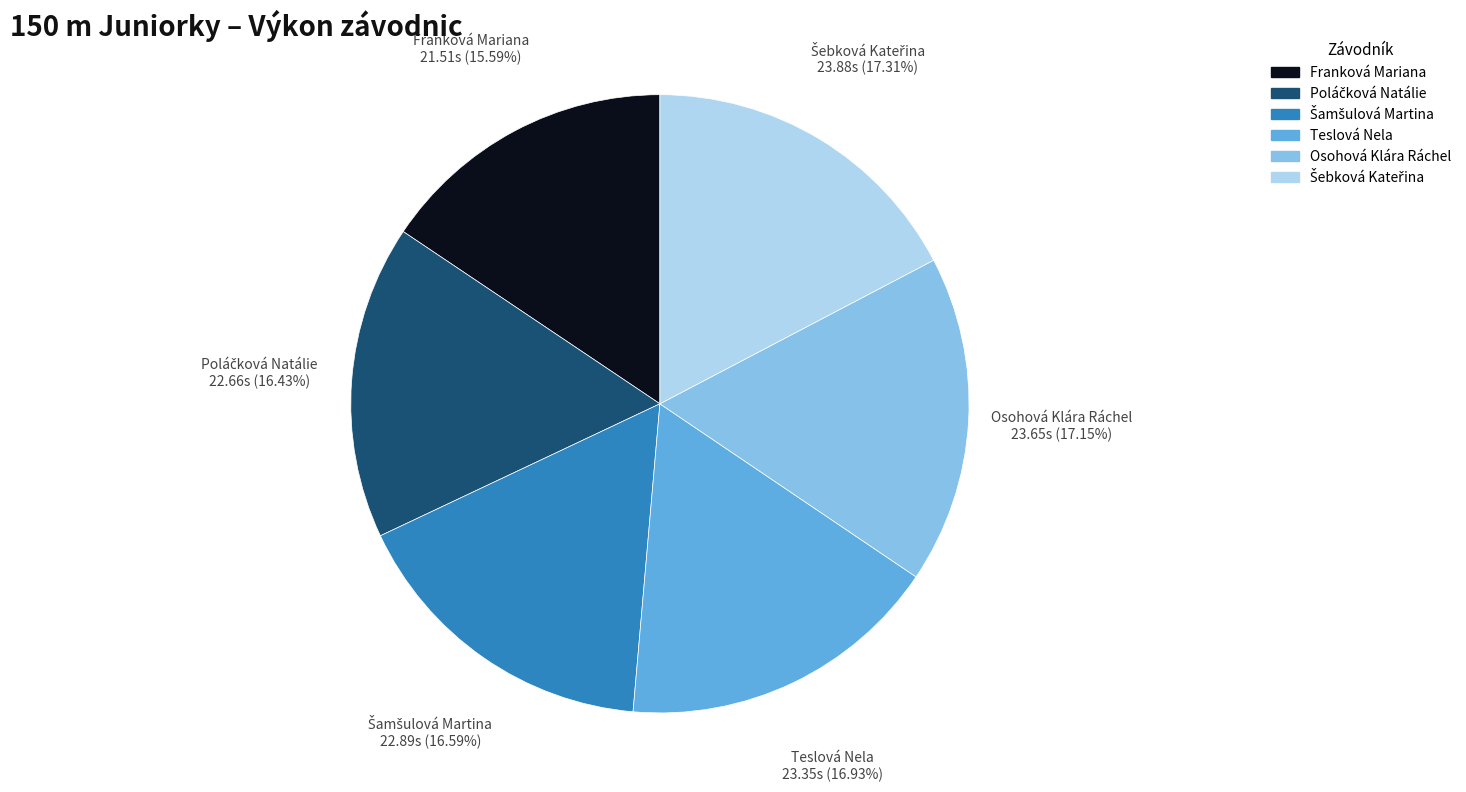

Is there any slice that represents more than half of the pie?

No